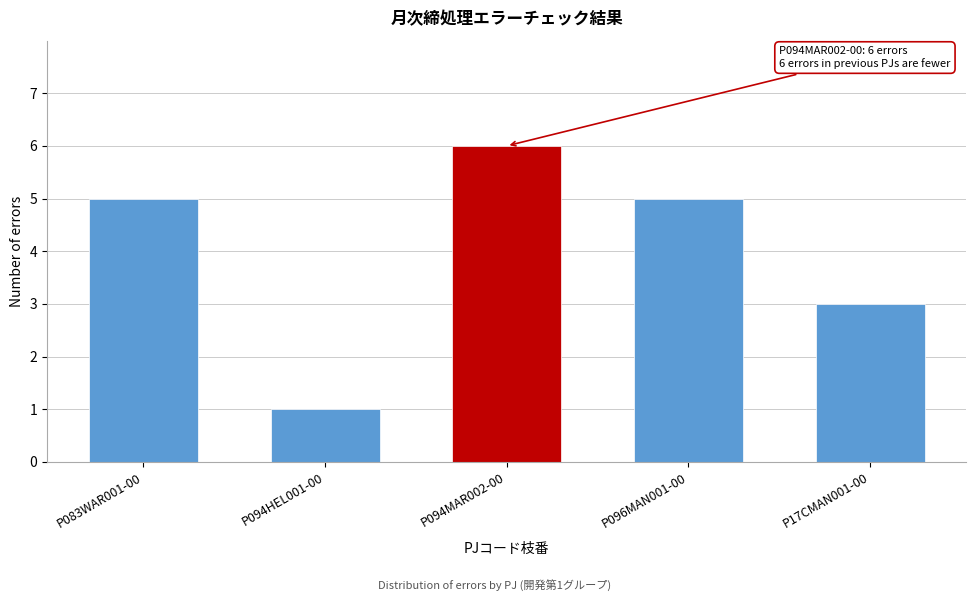

Reading left to right, what are all the values shown in this chart?

5	1	6	5	3